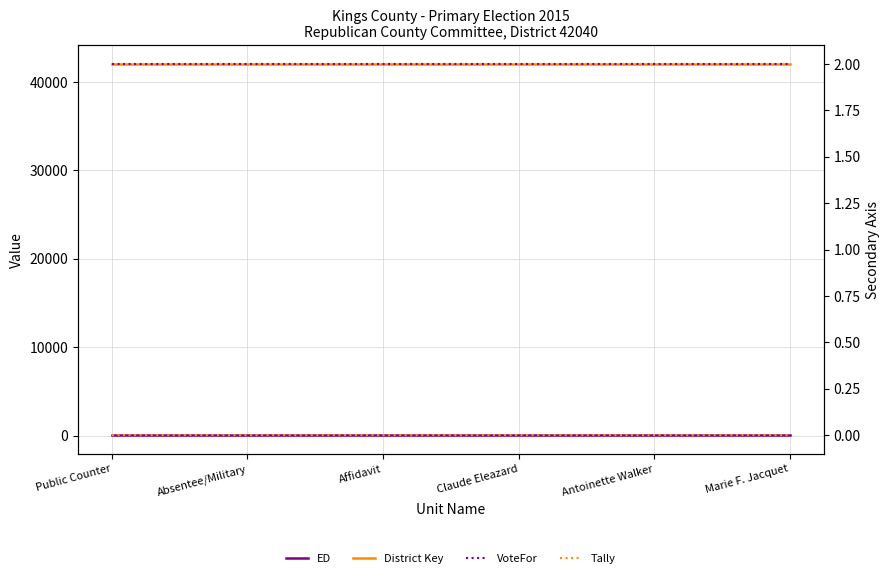

Which series has the widest spread of values?

ED